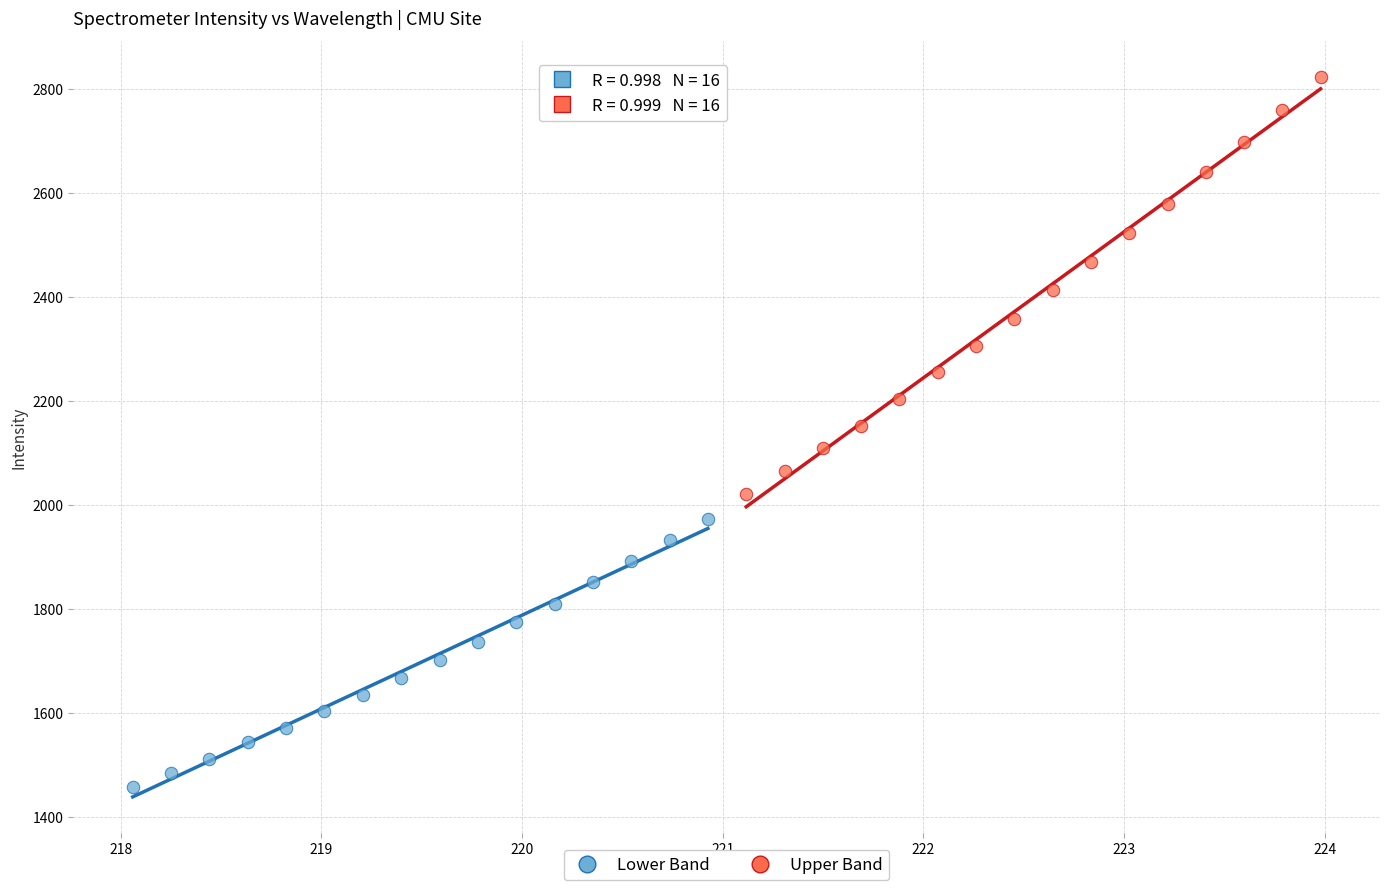

Which series reaches the maximum Y coordinate?

Upper Band